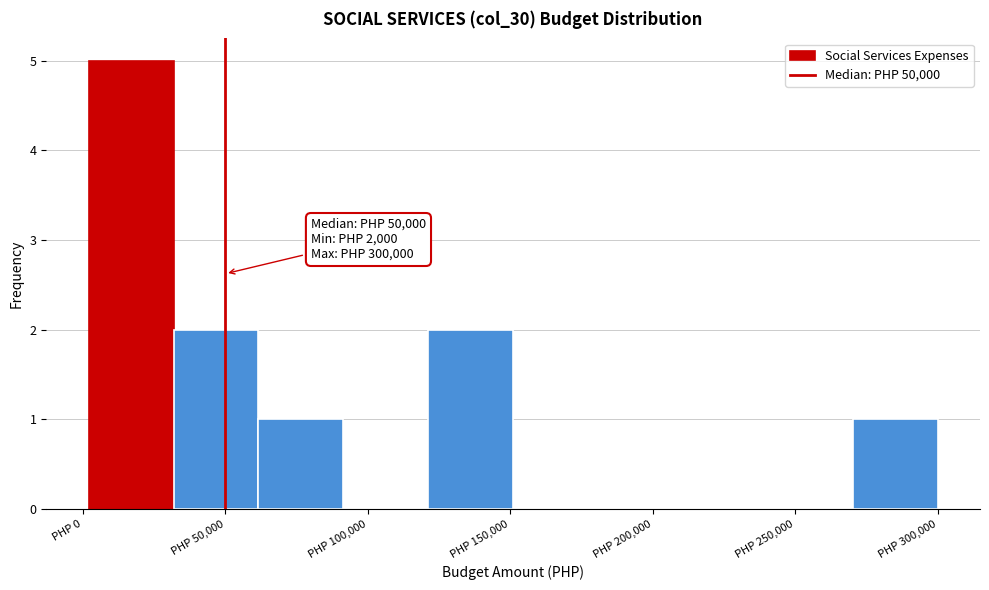

Over which range of the x-axis is the bar tallest?

0 to 30000